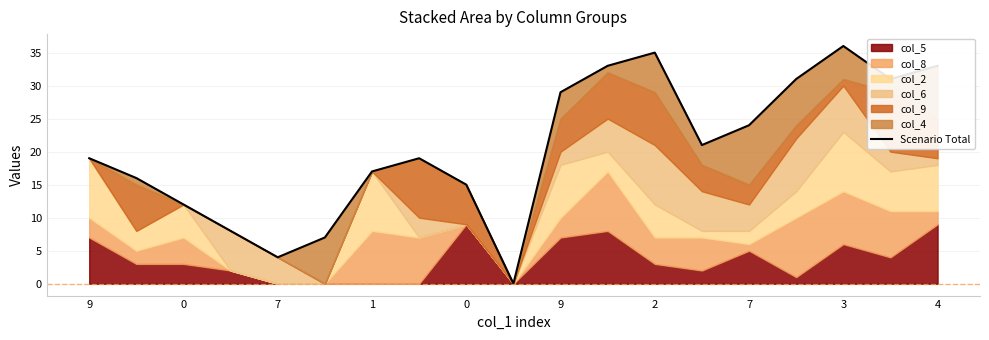

Reading right to left, extract all data points from this chart.

33	31	36	31	24	21	35	33	29	0	15	19	17	7	4	8	12	16	19